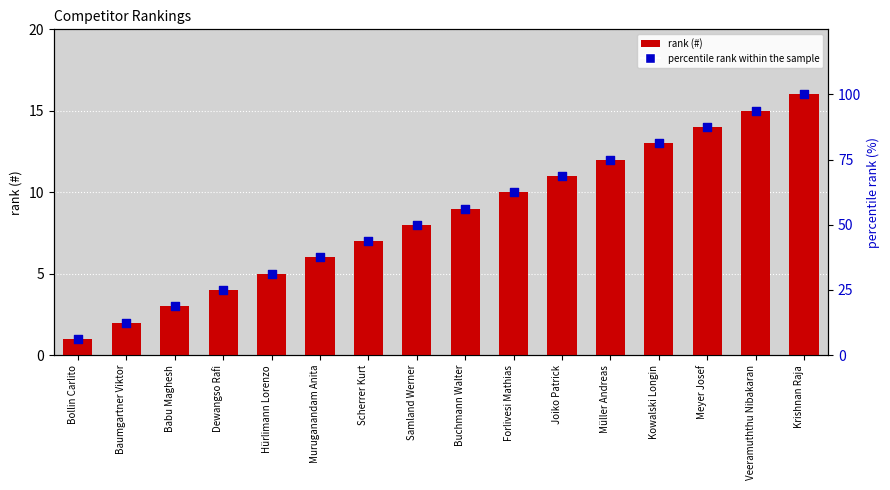

Which series reaches the minimum Y coordinate?

#